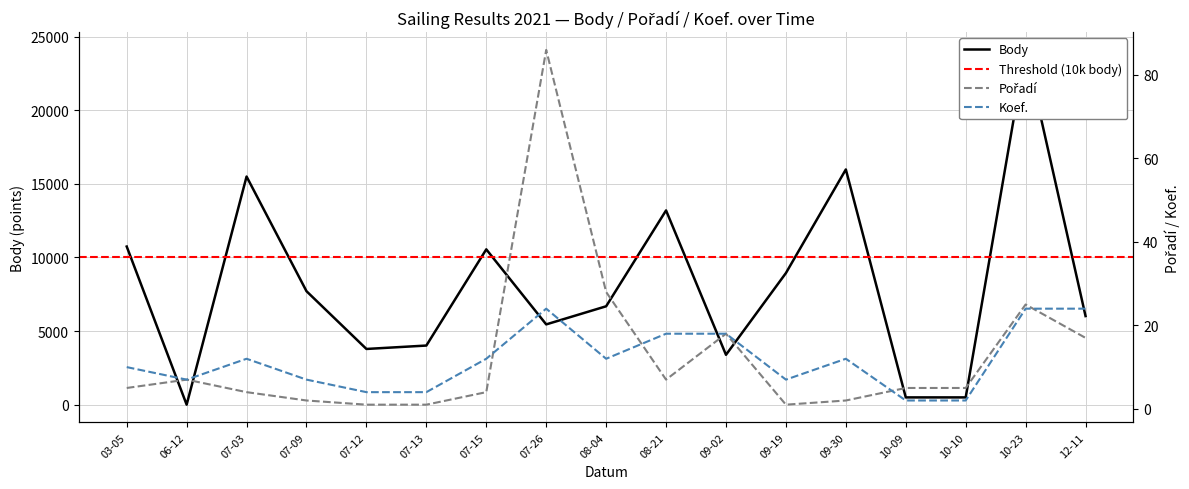

Which series ends up on top after the final intersection of Pořadí and Koef.?

Koef.